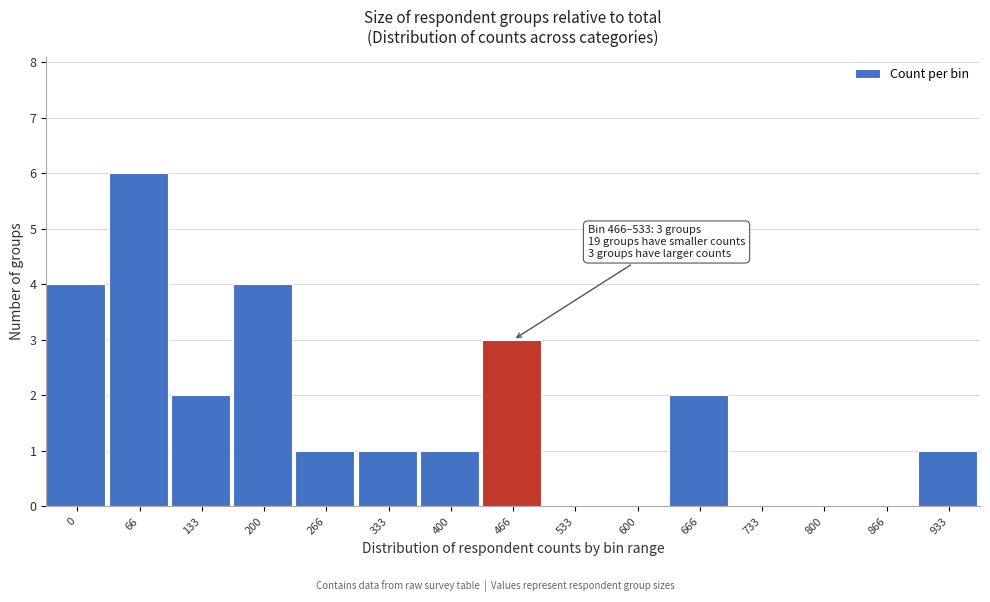

Reading left to right, list all the values displayed in this chart.

0=4	66=6	133=2	200=4	266=1	333=1	400=1	466=3	533=0	600=0	666=2	733=0	800=0	866=0	933=1